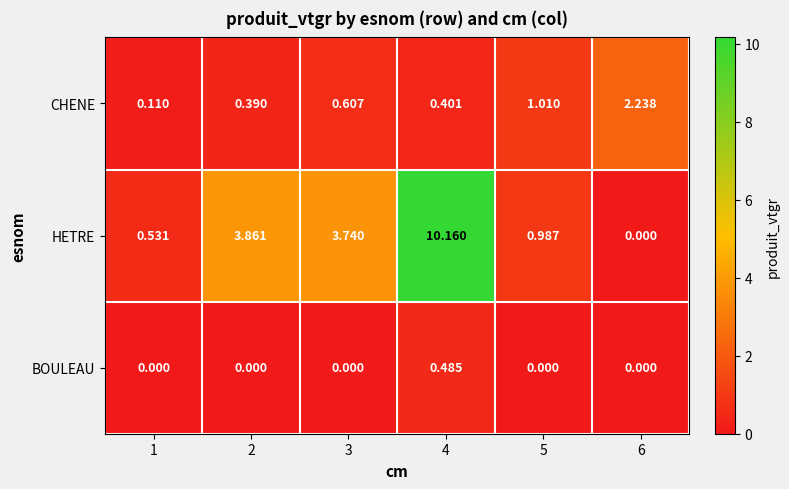

Rank the series by their maximum value, from highest to lowest.

HETRE, CHENE, BOULEAU